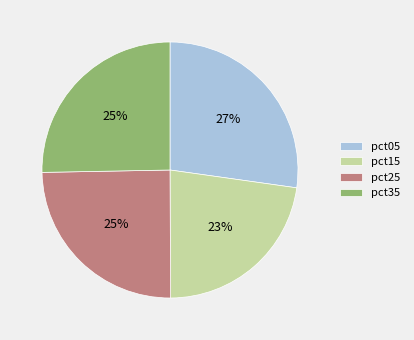

To the nearest percent, what percentage of the pie is pct15?

23%